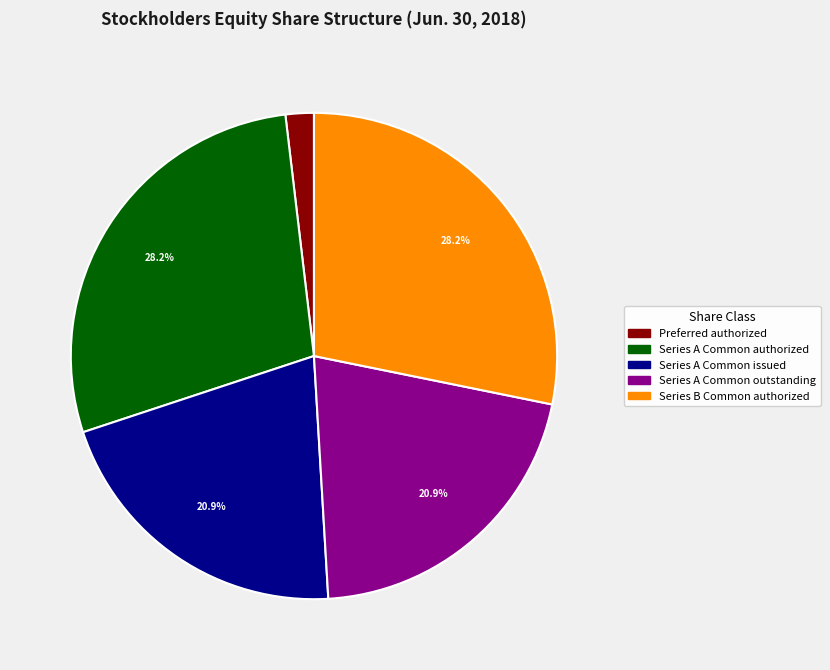

How many segments does this pie chart have?

5